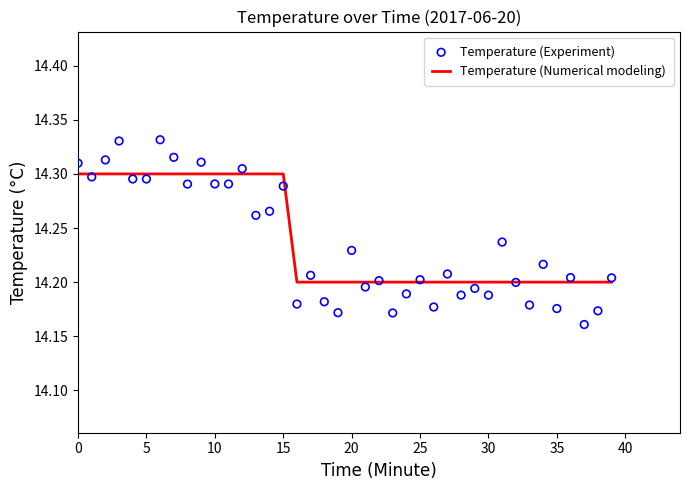

What is the highest value of the Temperature (Numerical modeling) series?

14.3